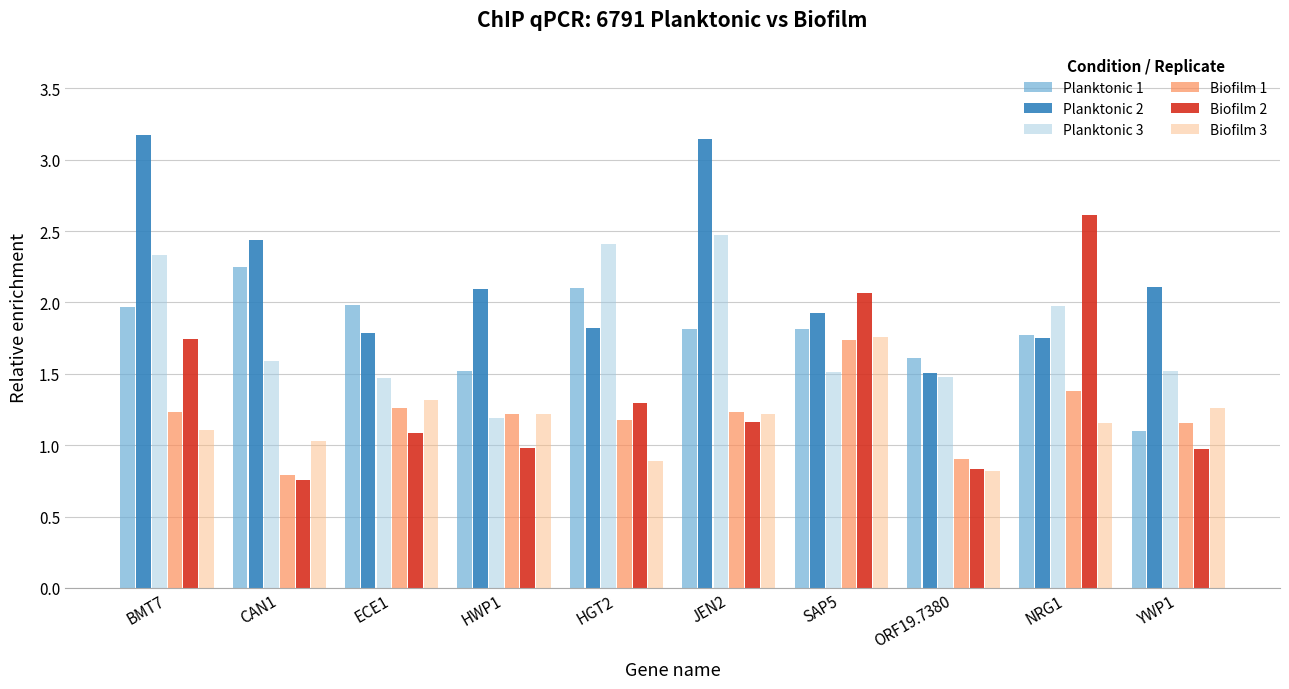

What value does the Planktonic 1 series have at HGT2?

2.1